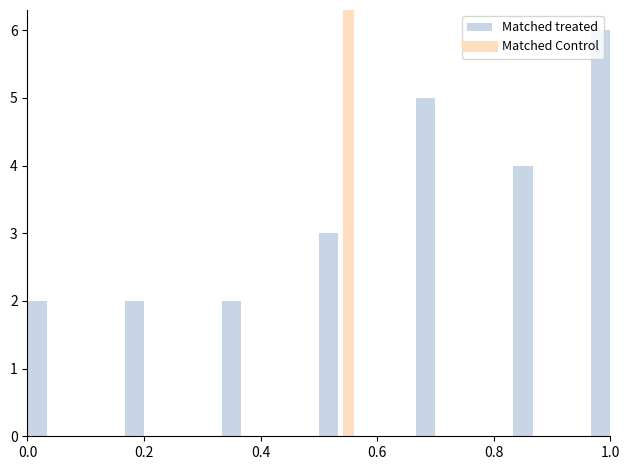

Around what value on the x-axis is the tallest bar? Give the approximate position of its centre, as read against the axis.

0.98